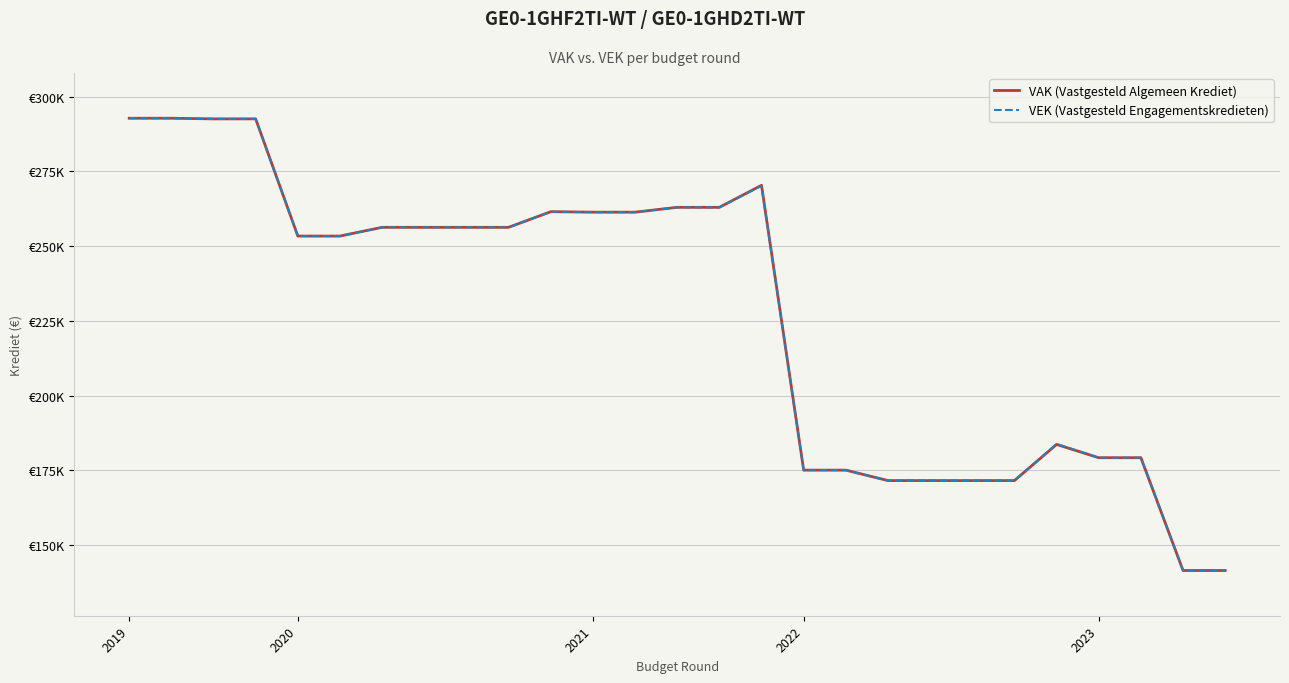

Rank the categories by VAK (Vastgesteld Algemeen Krediet) value from highest to lowest.

2019, 2020, 2021, 2022, 15, 13, 14, 10, 11, 12, 6, 7, 8, 9, 2023, 5, 22, 23, 24, 16, 17, 18, 19, 20, 21, 25, 26